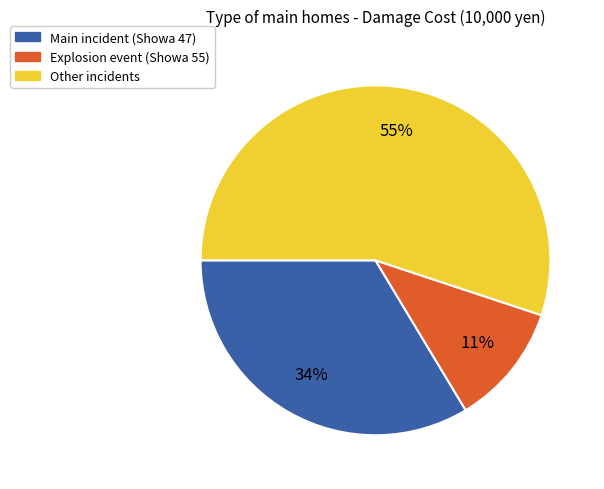

To the nearest percent, what is the difference between the largest and smallest slice percentages?

44%